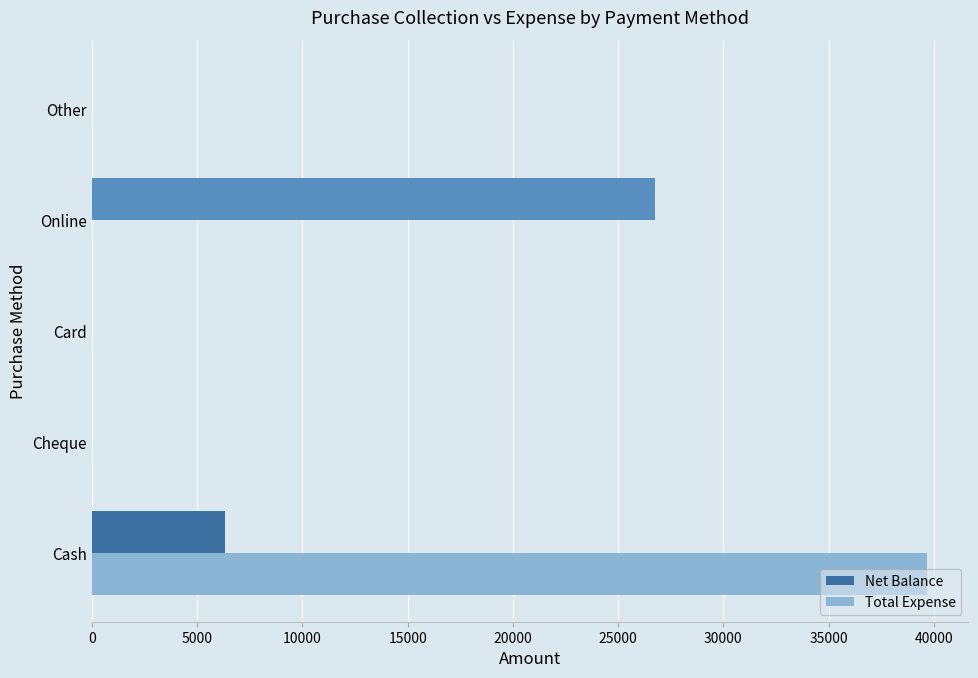

What is the sum of all Net Balance values?

33095